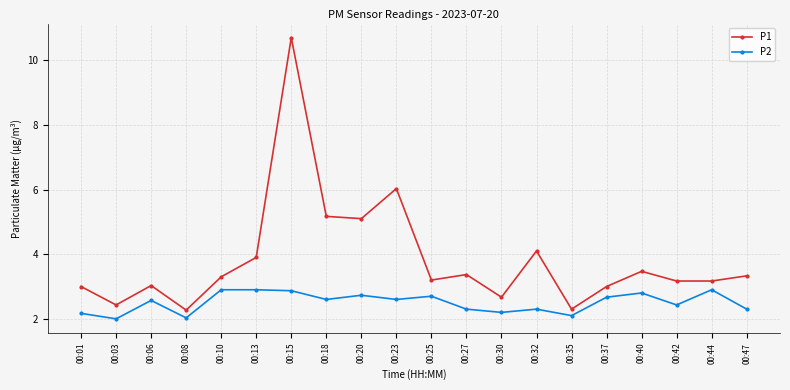

Reading left to right, what are all the values shown in this chart?

P1: 00:01=3.0	00:03=2.4	00:06=3.0	00:08=2.3	00:10=3.3	00:13=3.9	00:15=10.7	00:18=5.2	00:20=5.1	00:23=6.0	00:25=3.2	00:27=3.4	00:30=2.7	00:32=4.1	00:35=2.3	00:37=3.0	00:40=3.5	00:42=3.2	00:44=3.2	00:47=3.3
P2: 00:01=2.2	00:03=2.0	00:06=2.6	00:08=2.0	00:10=2.9	00:13=2.9	00:15=2.9	00:18=2.6	00:20=2.7	00:23=2.6	00:25=2.7	00:27=2.3	00:30=2.2	00:32=2.3	00:35=2.1	00:37=2.7	00:40=2.8	00:42=2.4	00:44=2.9	00:47=2.3